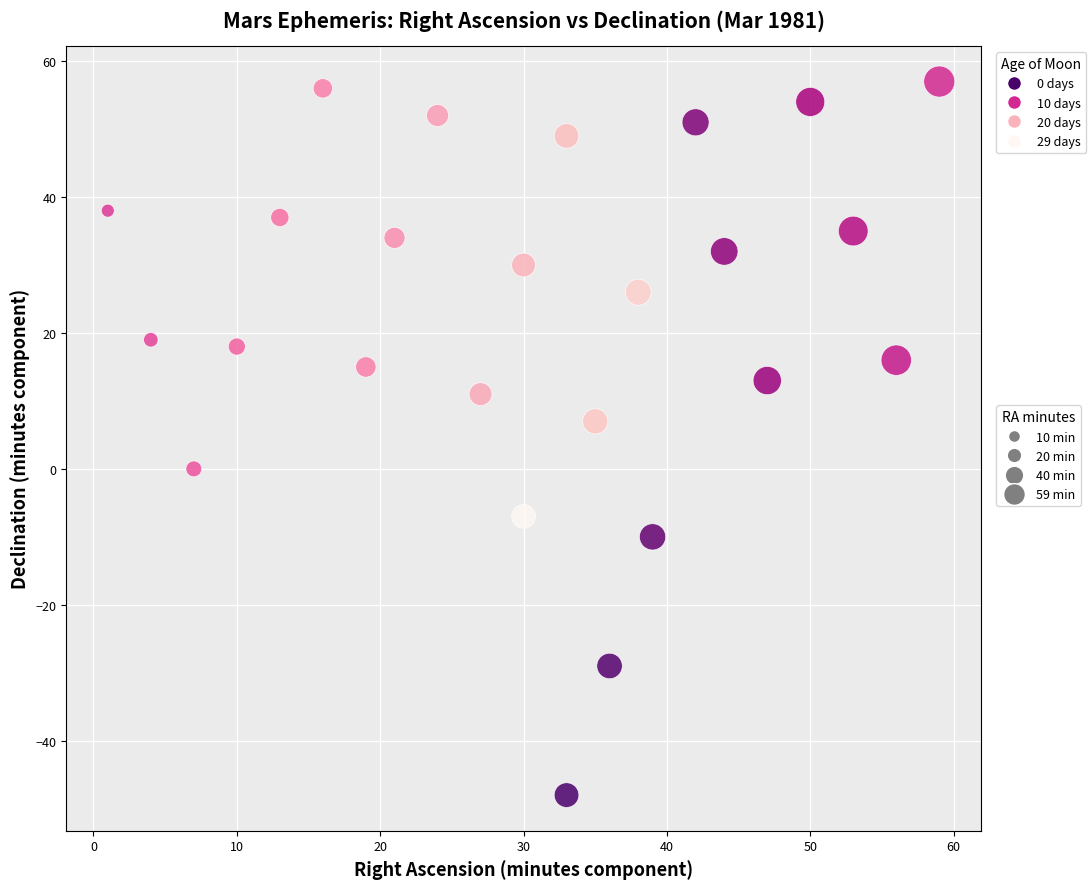

What is the range of Y values (max minus min)?

105